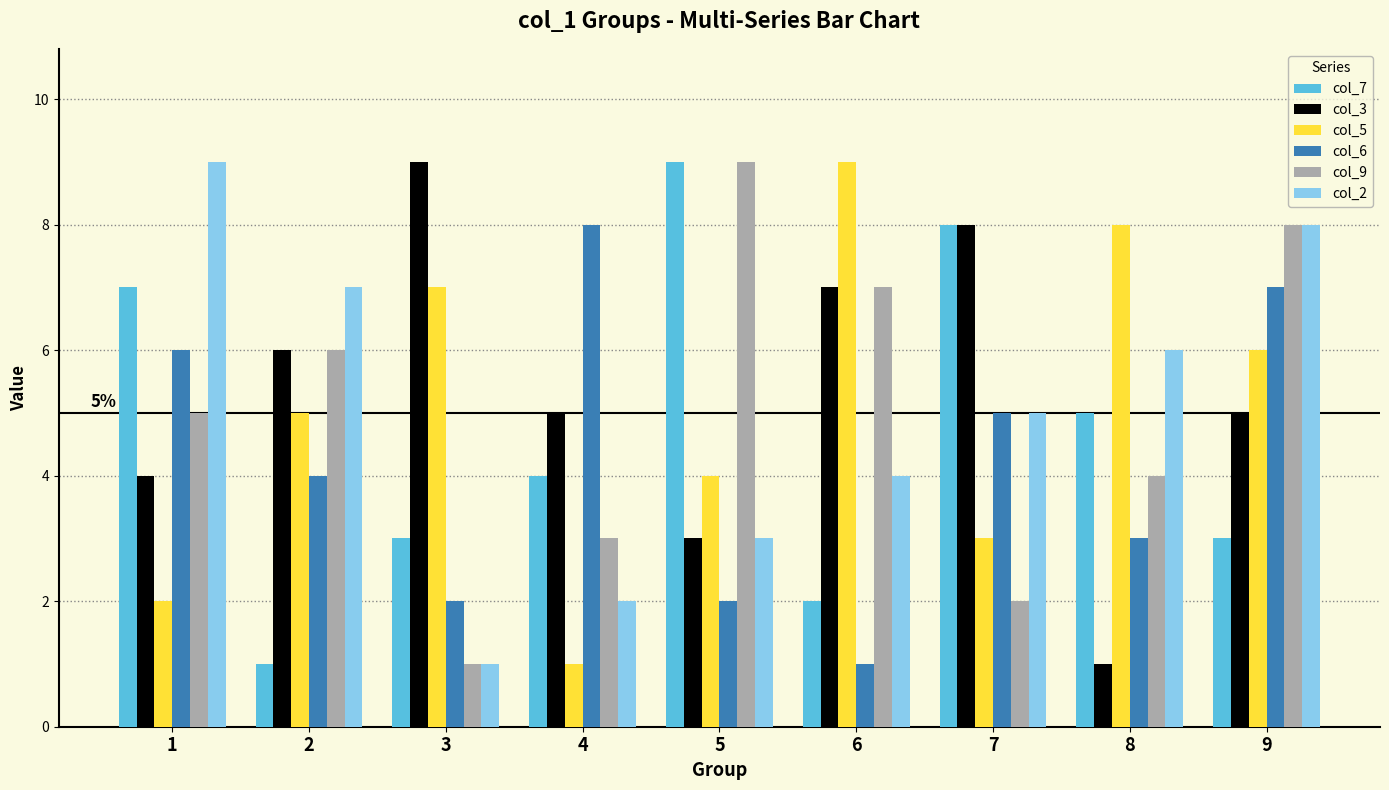

Reading left to right, extract all data points from this chart.

col_7: 1=7	2=1	3=3	4=4	5=9	6=2	7=8	8=5	9=3
col_3: 1=4	2=6	3=9	4=5	5=3	6=7	7=8	8=1	9=5
col_5: 1=2	2=5	3=7	4=1	5=4	6=9	7=3	8=8	9=6
col_6: 1=6	2=4	3=2	4=8	5=2	6=1	7=5	8=3	9=7
col_9: 1=5	2=6	3=1	4=3	5=9	6=7	7=2	8=4	9=8
col_2: 1=9	2=7	3=1	4=2	5=3	6=4	7=5	8=6	9=8